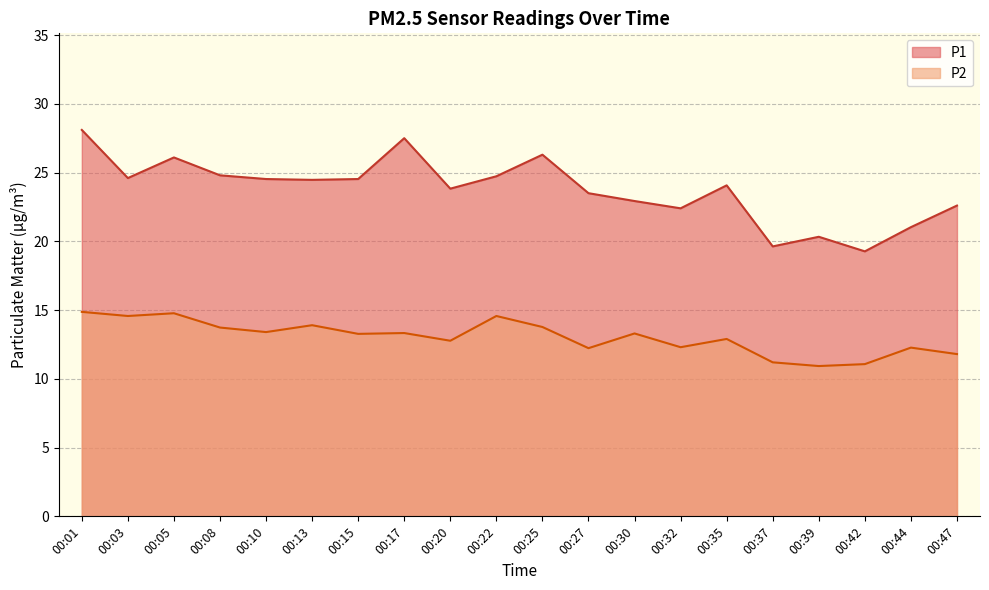

What is the sum of all P1 values?

475.2